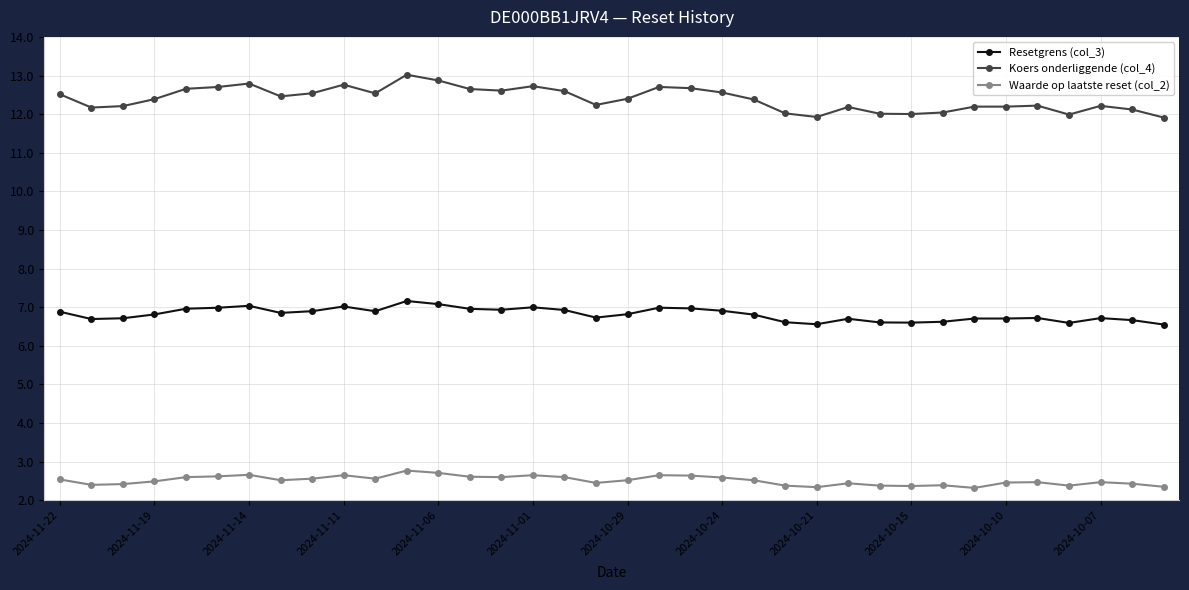

Which series has the largest range (max minus min)?

Koers onderliggende (col_4)